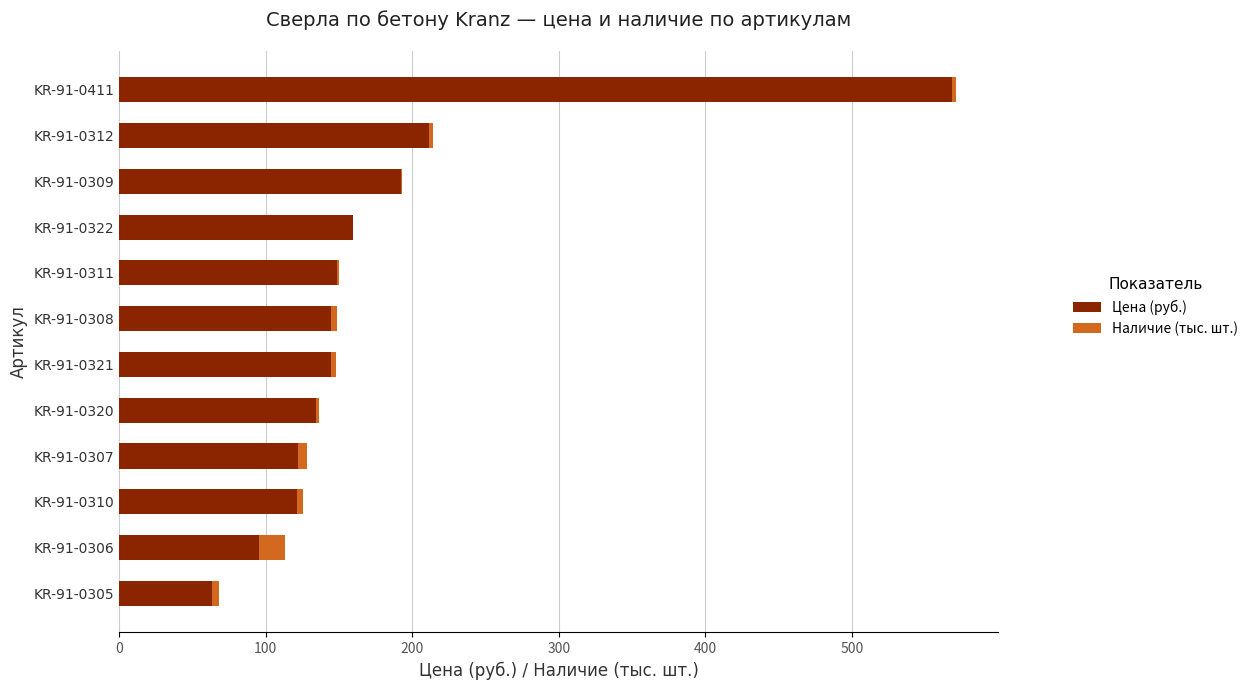

What is the total value across all series at KR-91-0306?

113.4